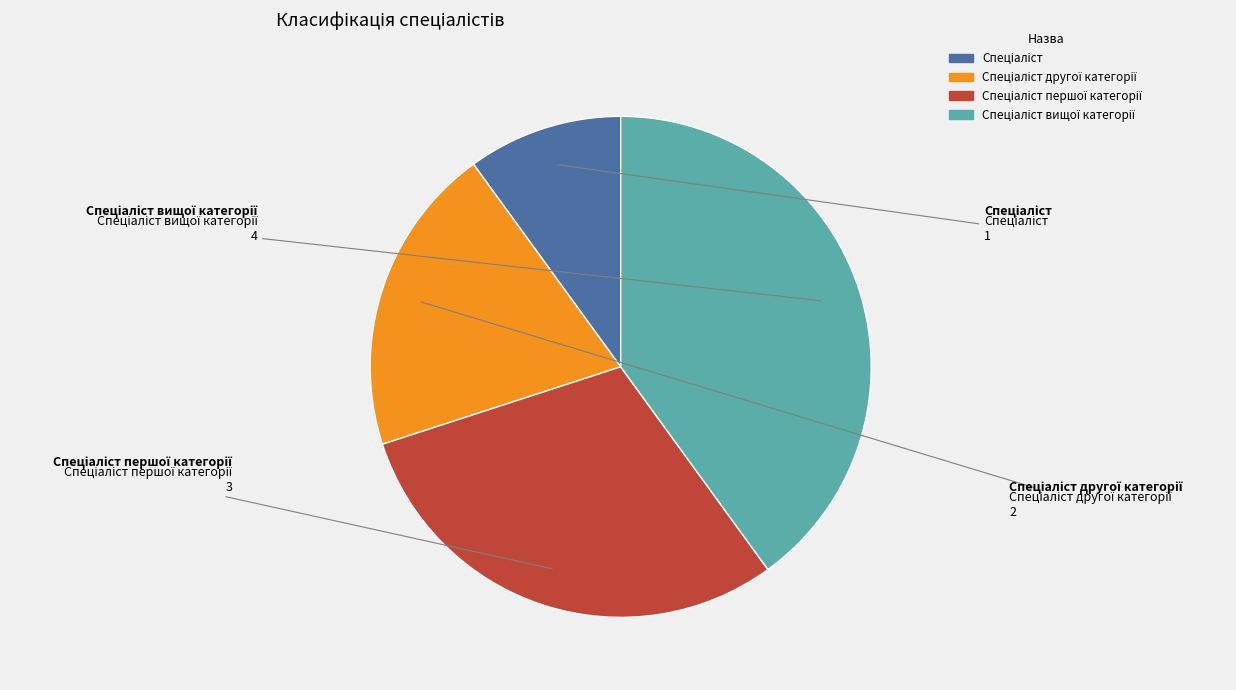

Is there any slice that represents more than half of the pie?

No